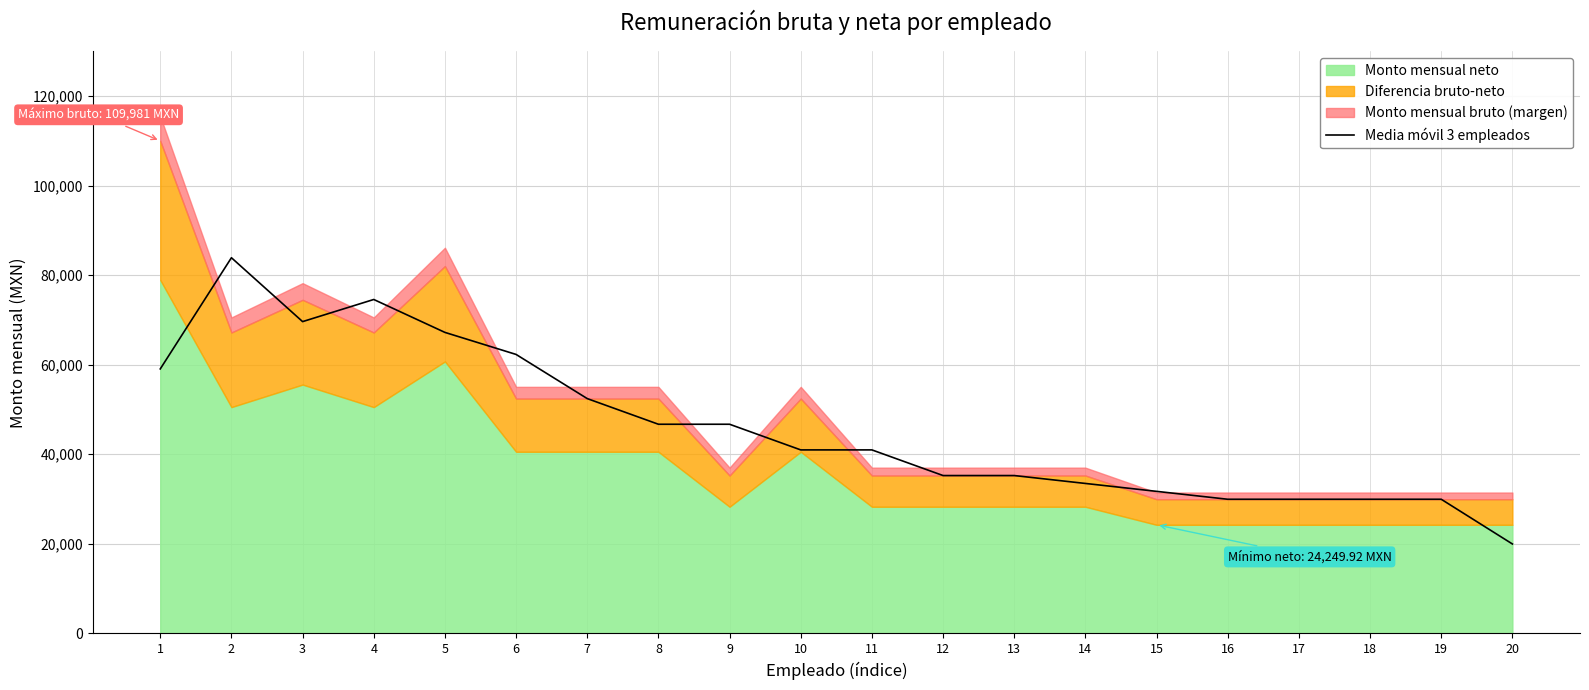

What is the highest value of the Media móvil 3 empleados series?

83884.0